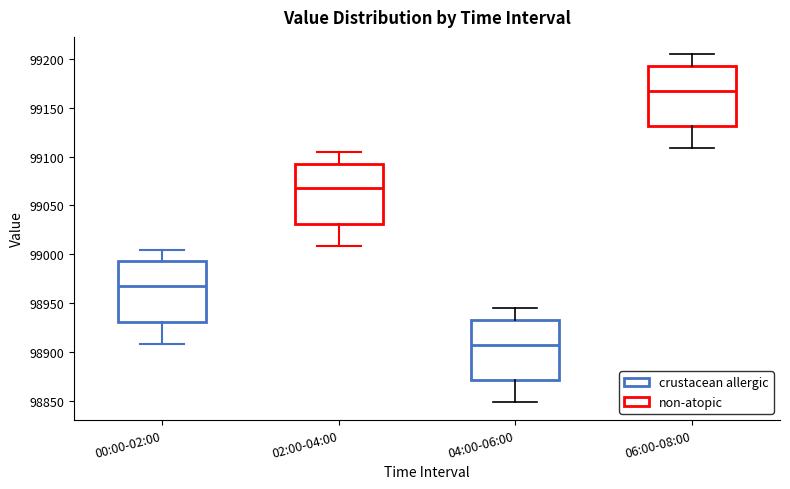

Where is the lower edge of the box for 06:00-08:00 on the y-axis? The values are not printed on the chart, so give them approximately, as read against the axis.

99130